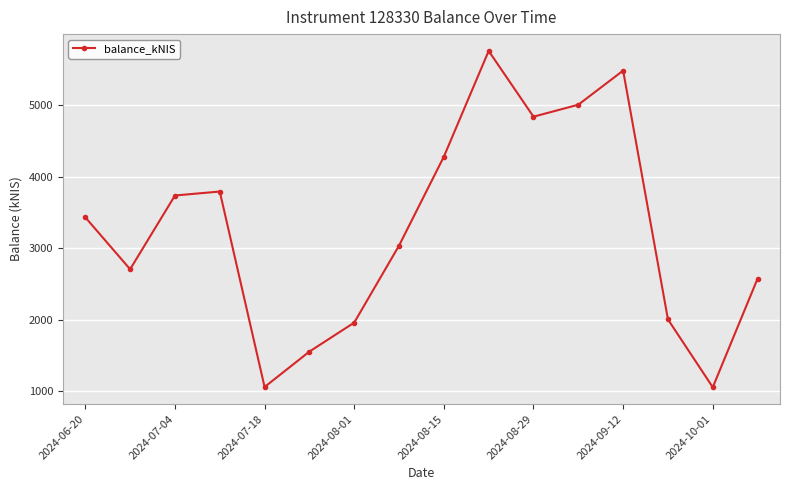

What is the maximum value shown in the chart?

5763.5